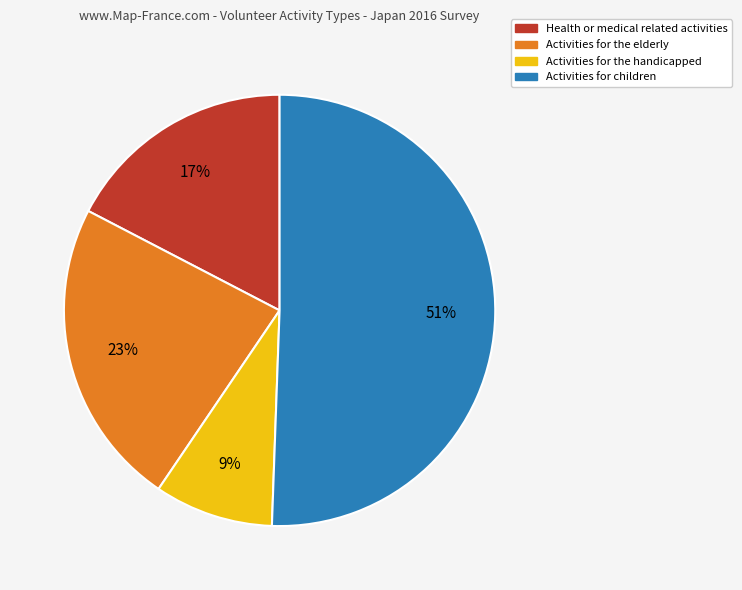

To the nearest percent, what is the average slice percentage?

25%